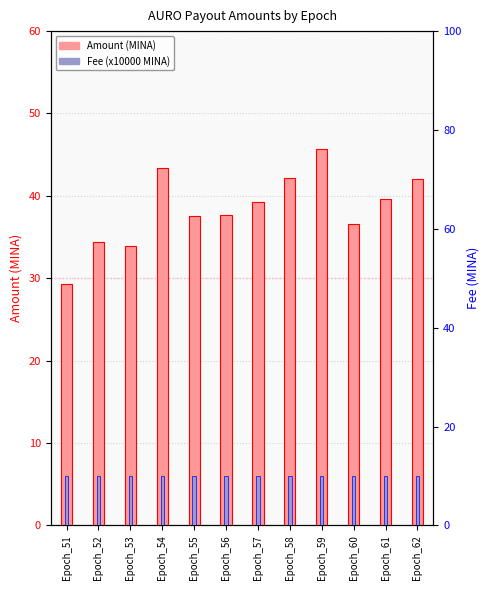

What is the total value across all series at Epoch_55?

47.6